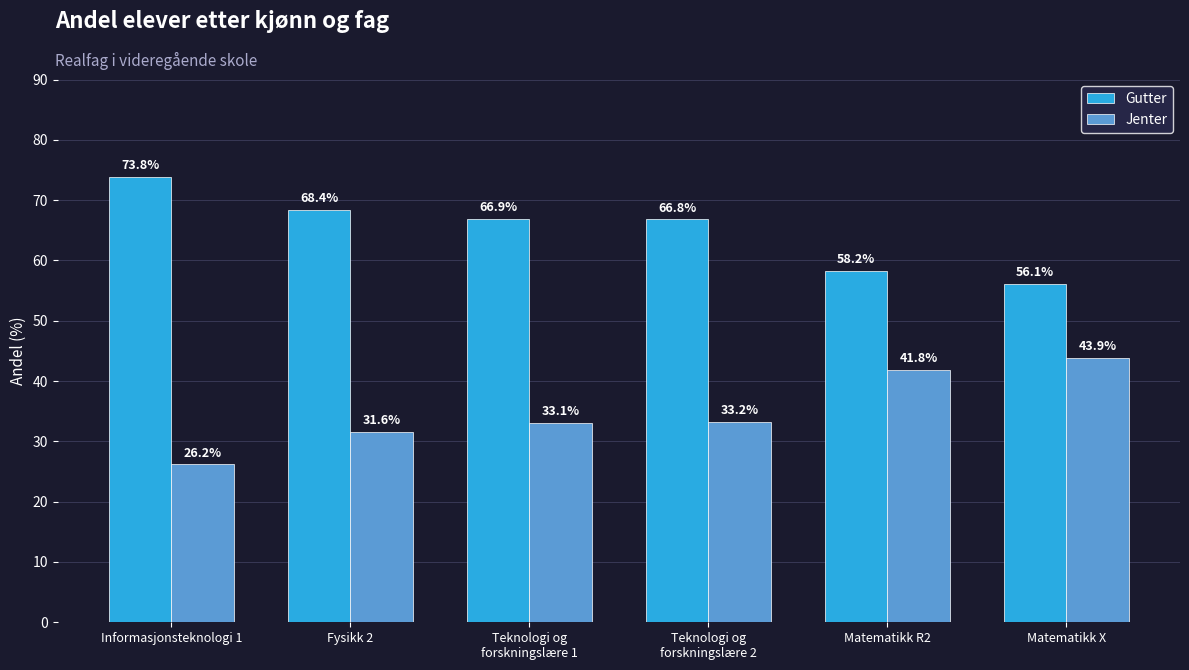

Which category has the highest value in the Gutter series?

Informasjonsteknologi 1